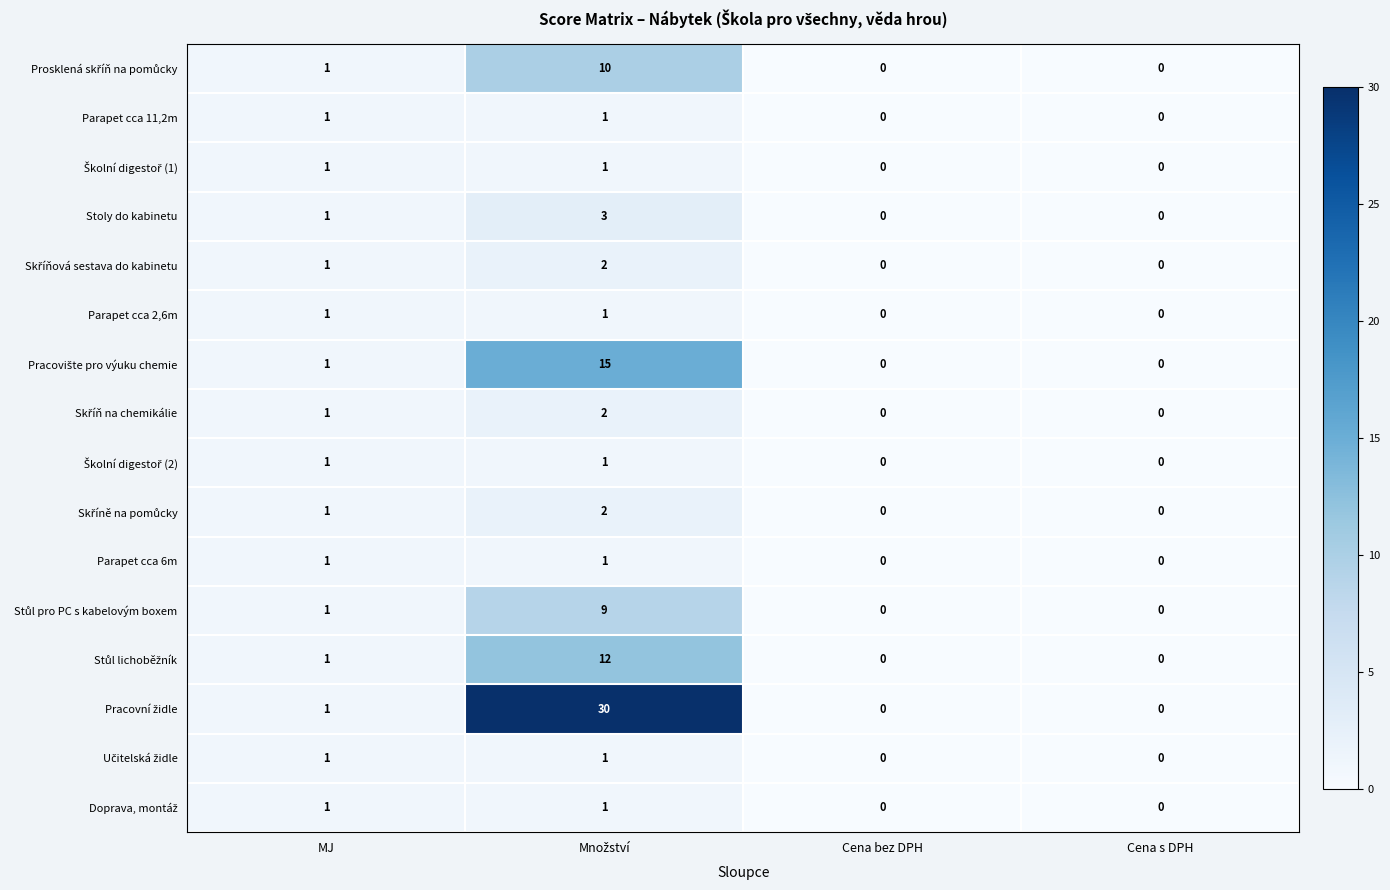

What is the total value across all series at MJ?

16